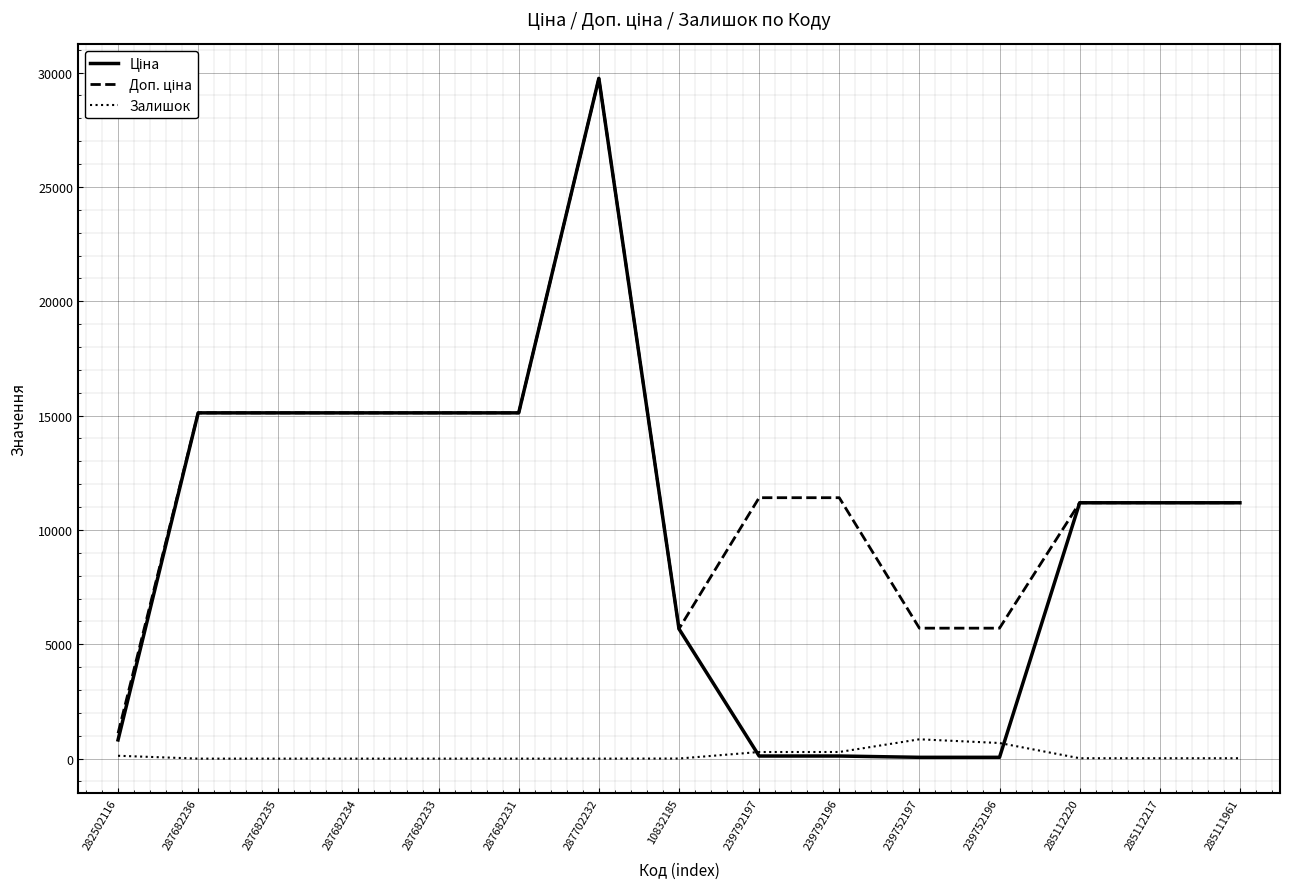

True or false: Залишок has a value of 0.0 at 287702232.

True